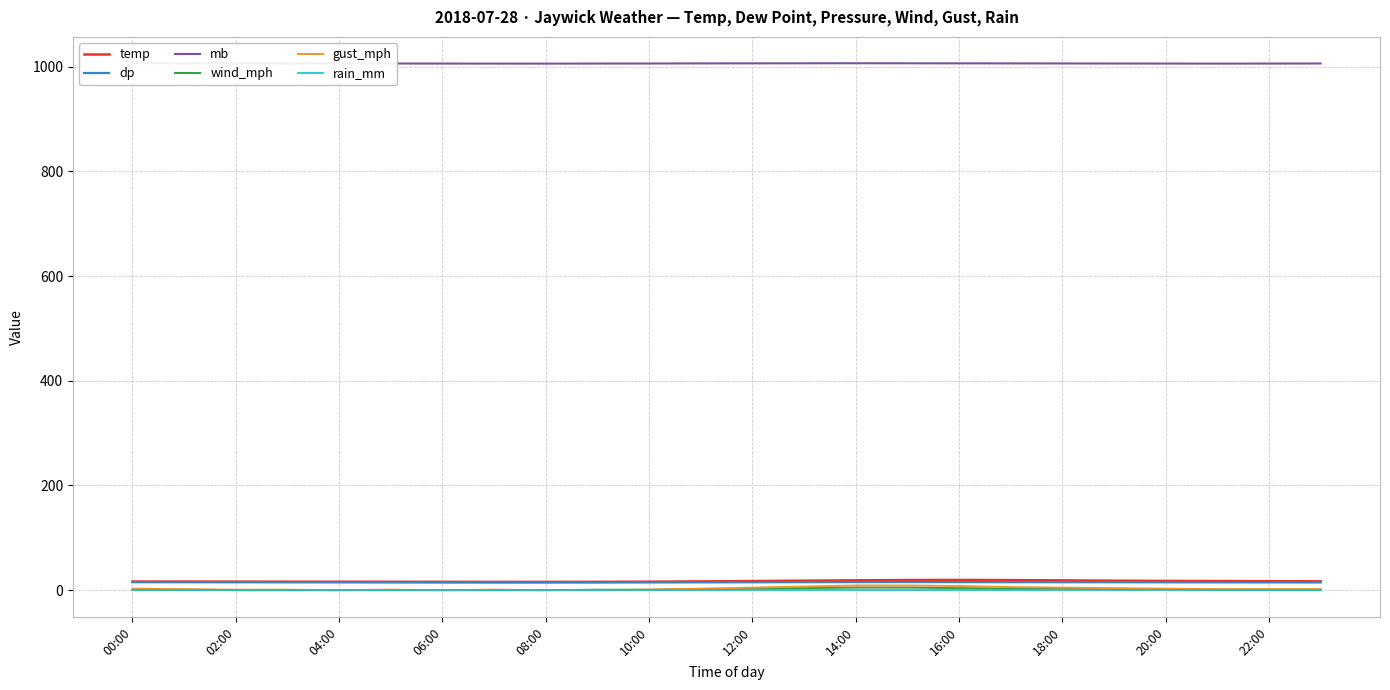

At how many categories does at least one series exceed 307?

24